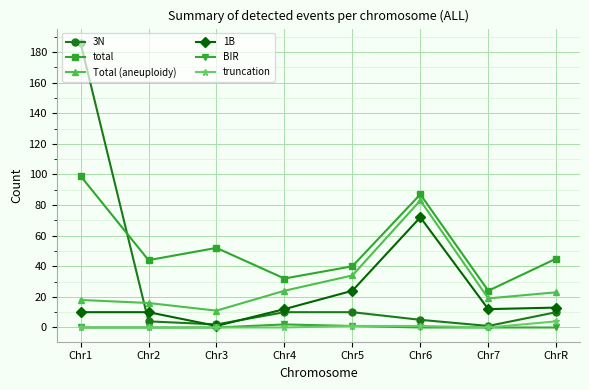

What is the difference between the truncation values at Chr5 and Chr7?

1